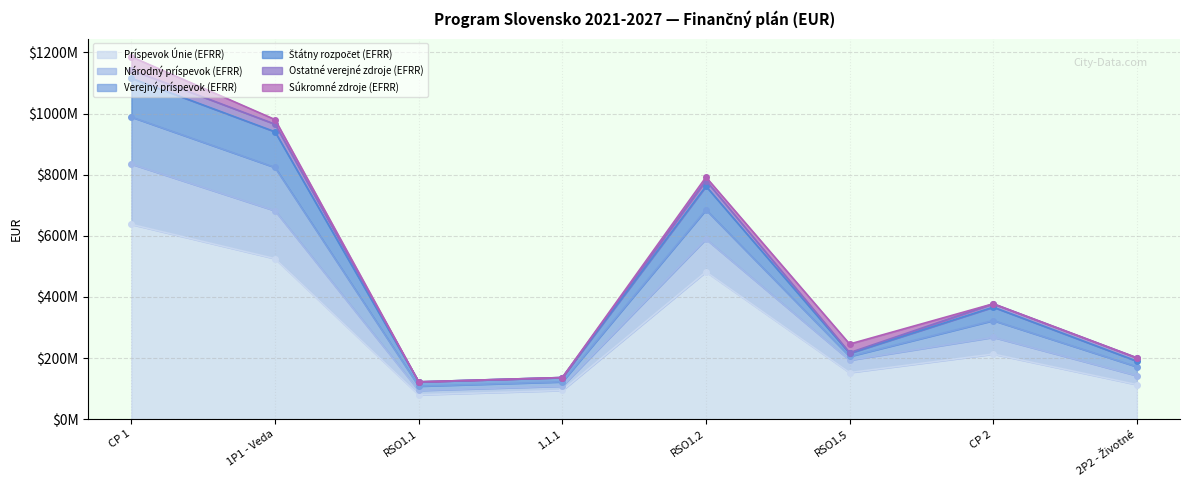

True or false: Príspevok Únie (EFRR) and Štátny rozpočet (EFRR) cross at least once.

False